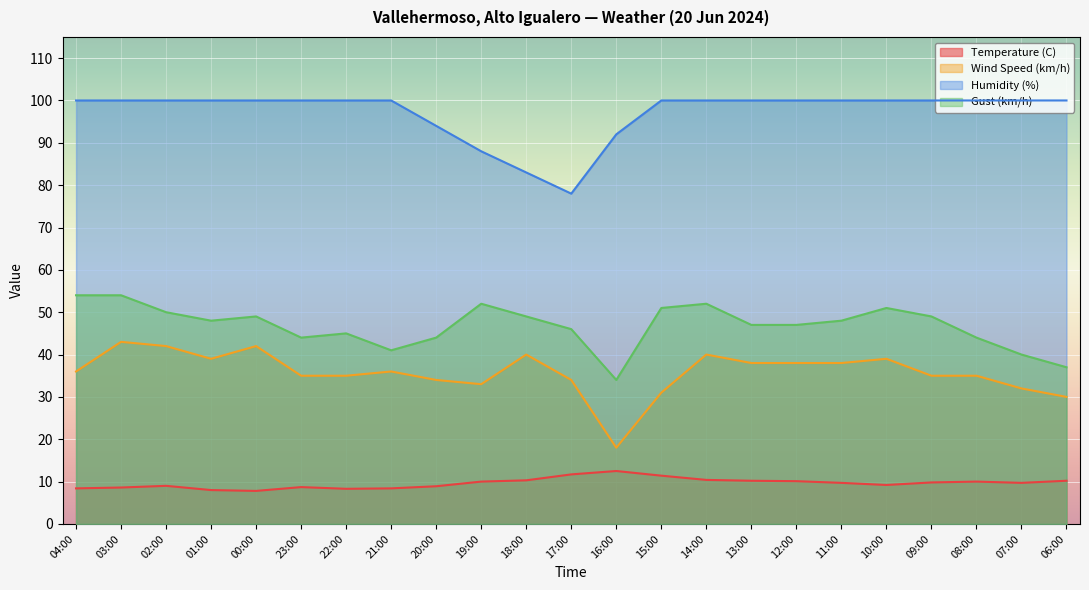

How many categories are shown in the chart?

23